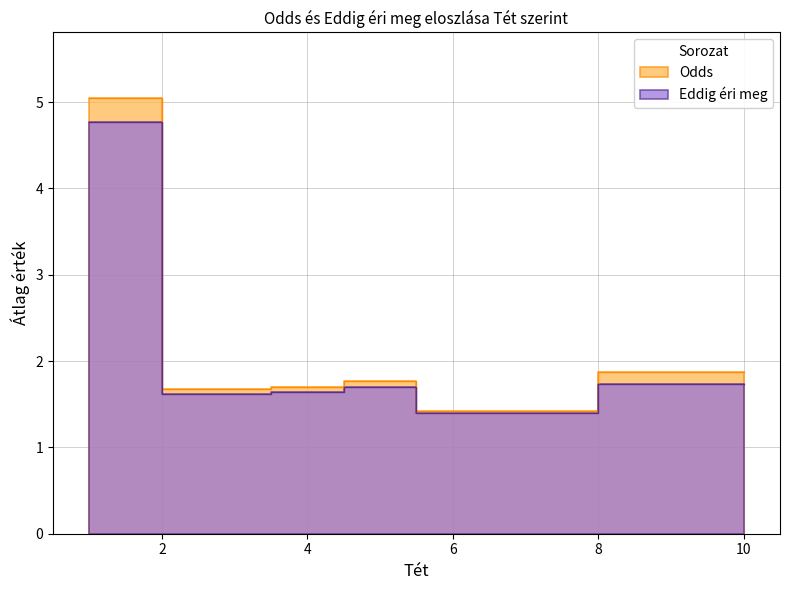

True or false: Odds has a value of 0.5 at 5.

False